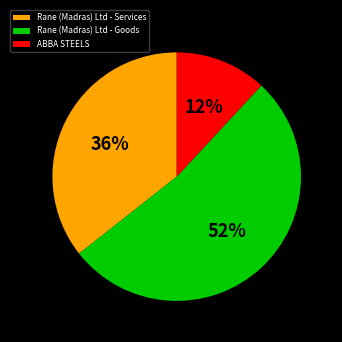

Which category has the biggest portion of the pie?

Rane (Madras) Ltd - Goods